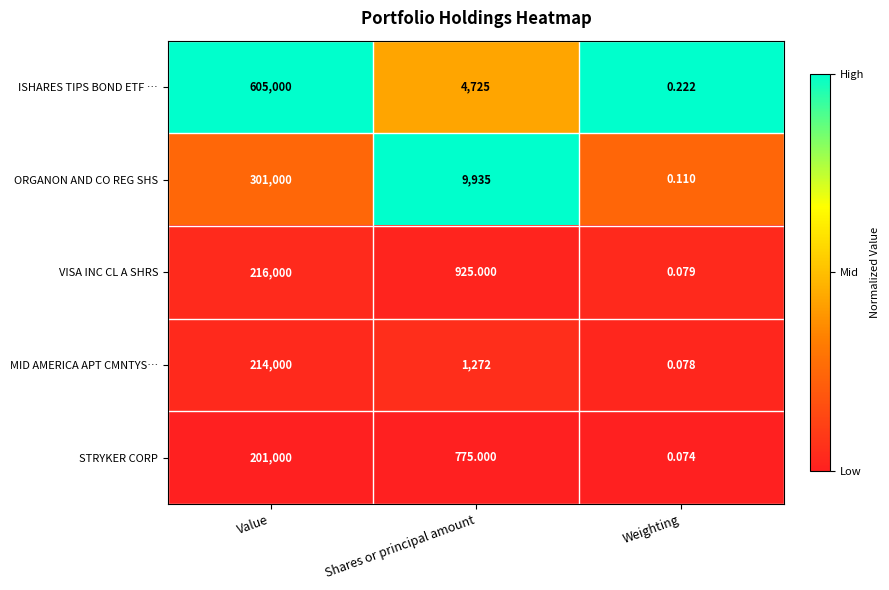

Which category has the highest value across all series?

Value